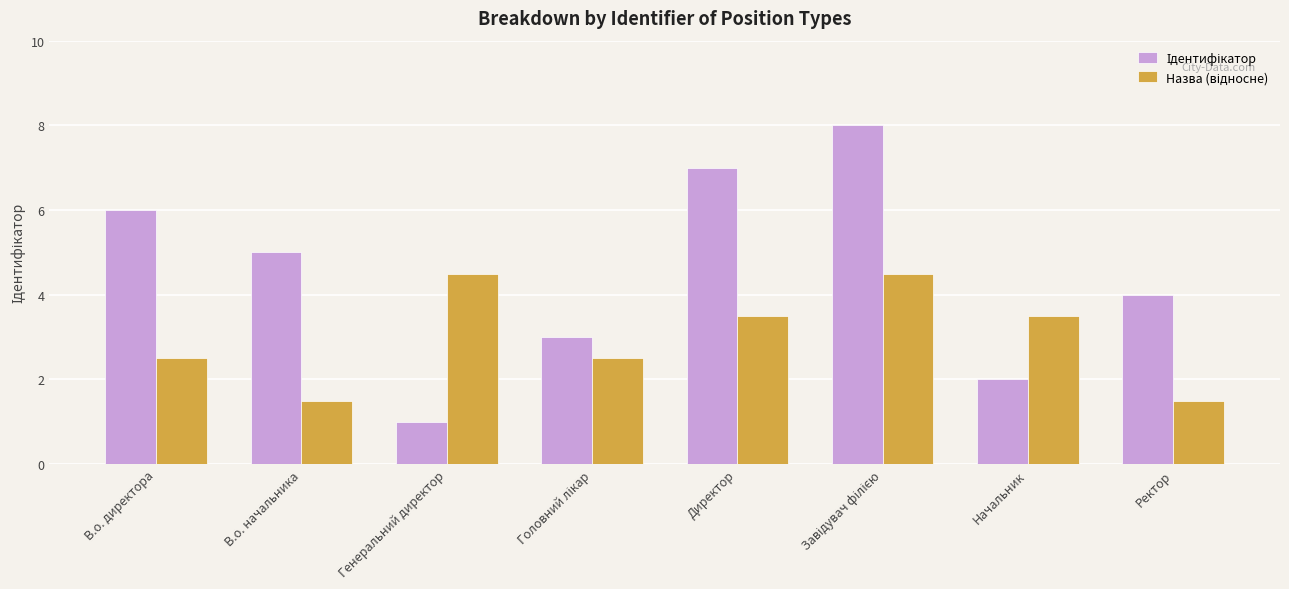

What is the difference between the highest and lowest values at В.о. директора?

3.5